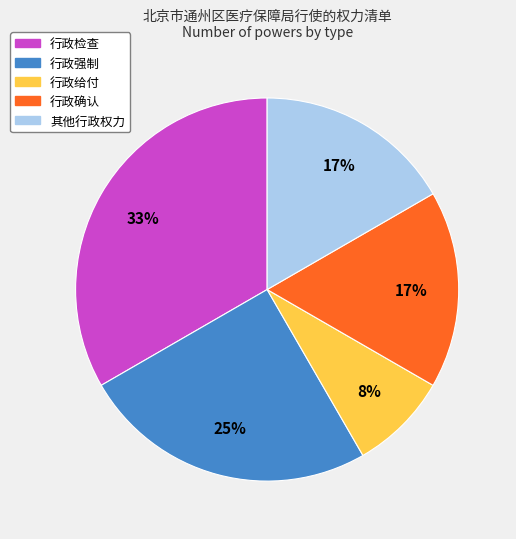

Is it true that 行政强制 is 31% of the pie?

False